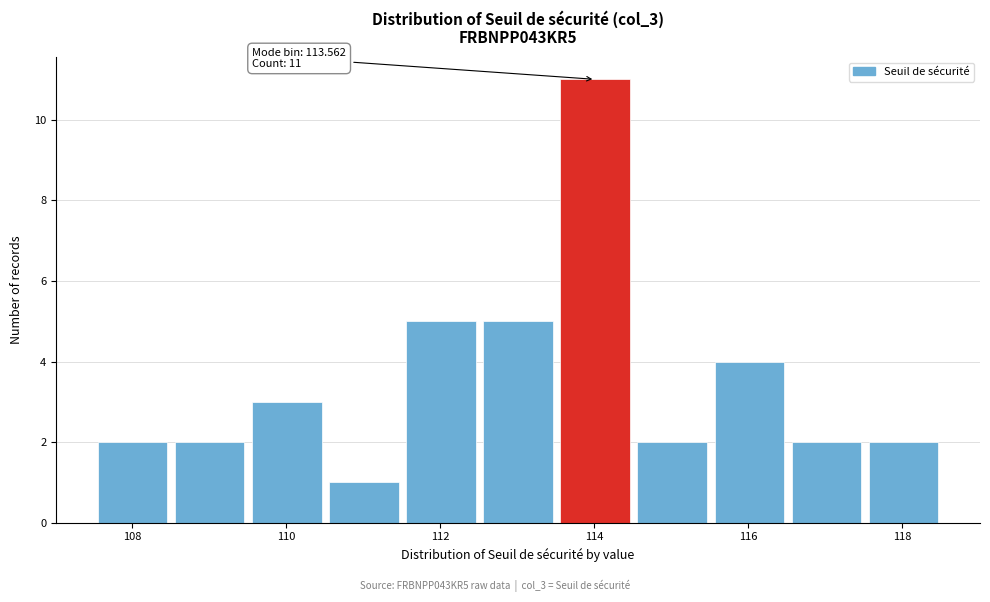

Over which range of the x-axis is the bar tallest?

113.6 to 114.6